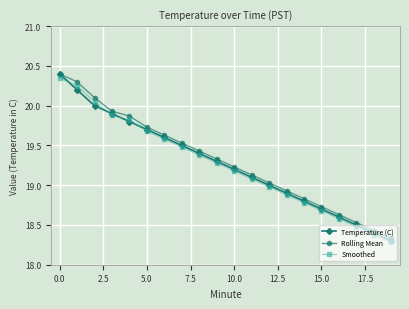

What are all the series names shown in the legend?

Temperature (C), Rolling Mean, Smoothed